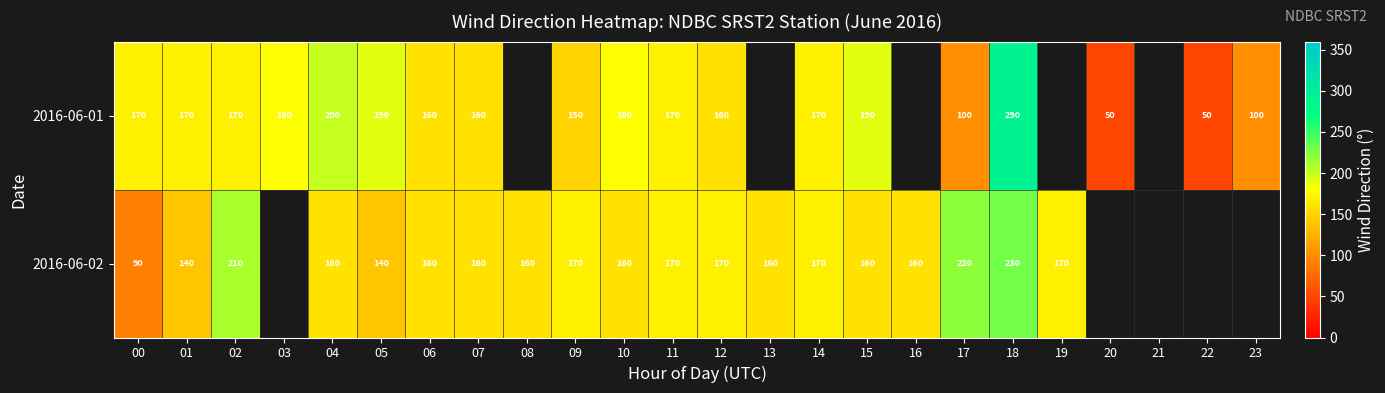

What is the total value across all series at 11?

340